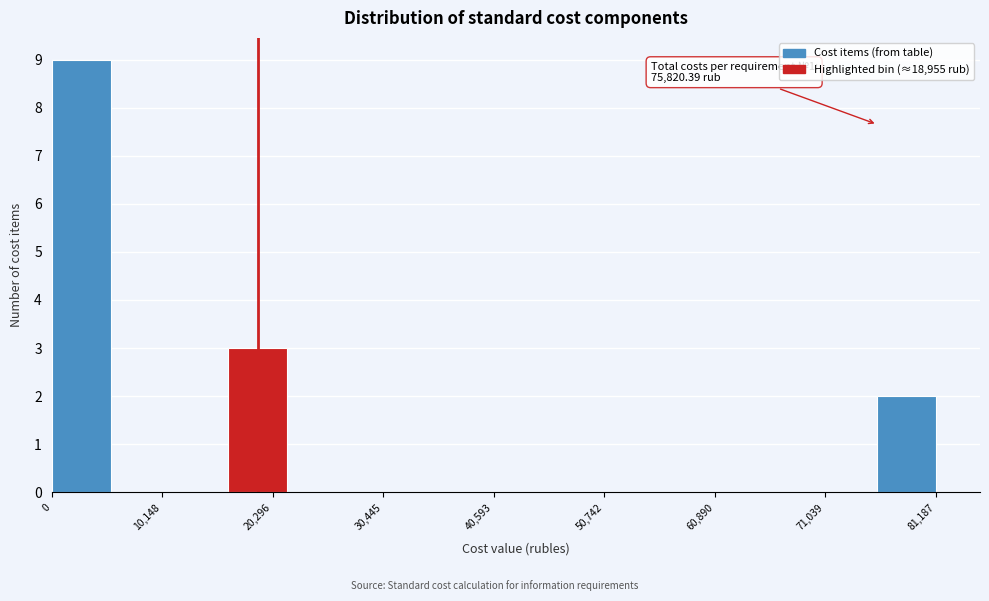

Read against the x-axis, roughly where is the centre of the tallest bar?

2000